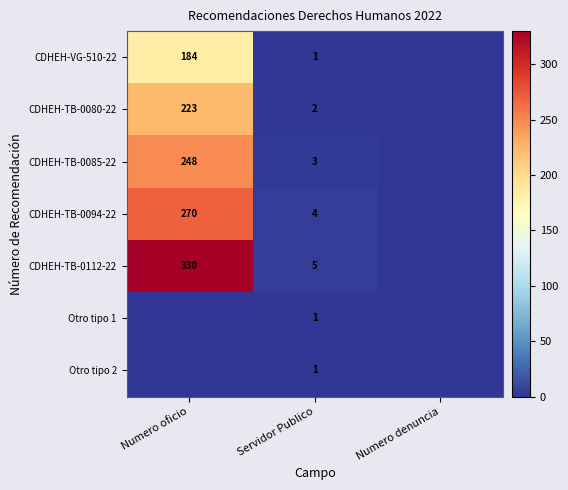

The CDHEH-VG-510-22 series shows 1 at Servidor Publico. True or false?

True